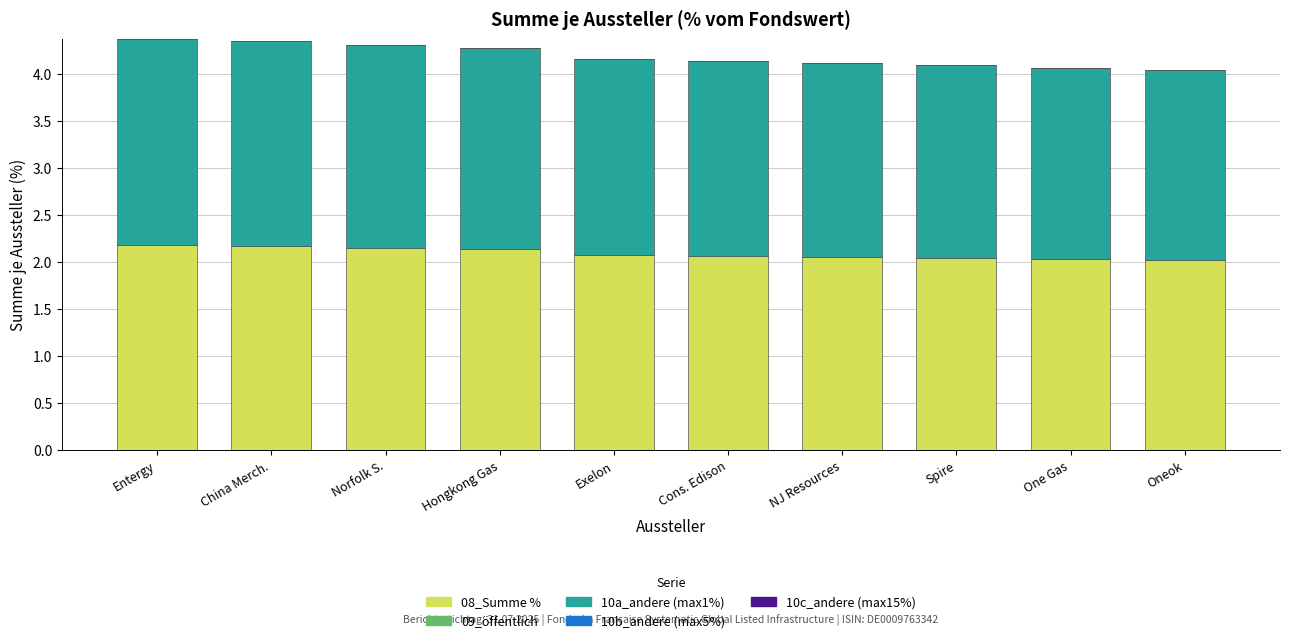

Is it true that 08_Summe % equals 3.6 at China Merch.?

False